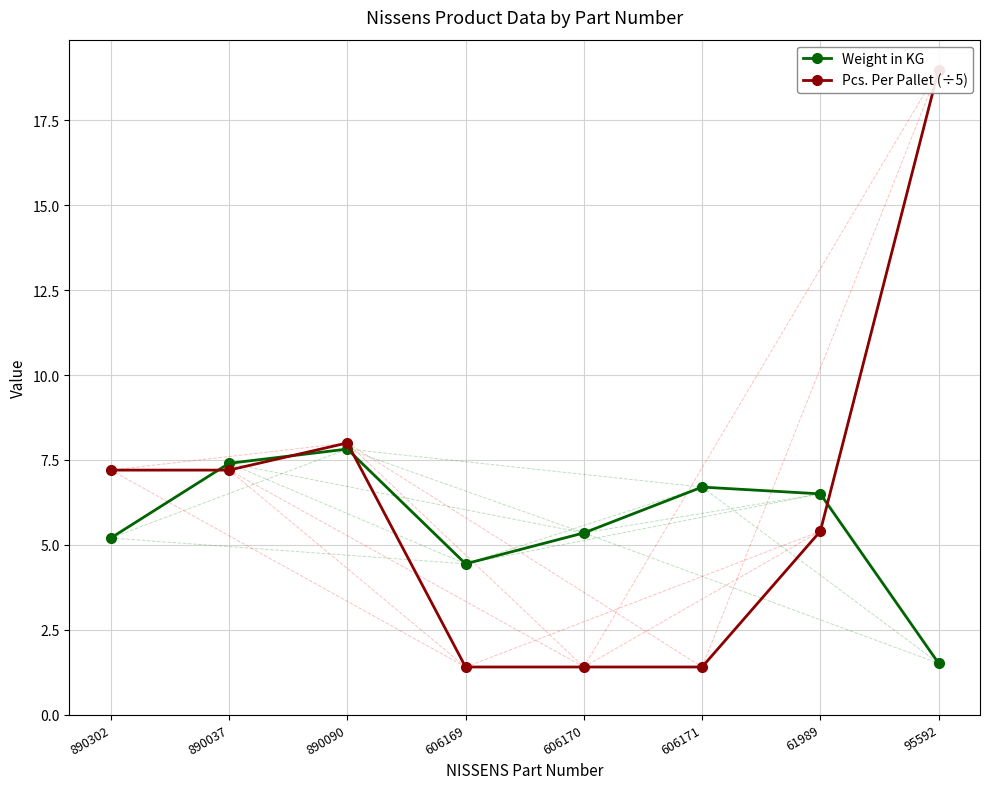

List the labels in order of Weight in KG value, largest first.

890090, 890037, 606171, 61989, 606170, 890302, 606169, 95592